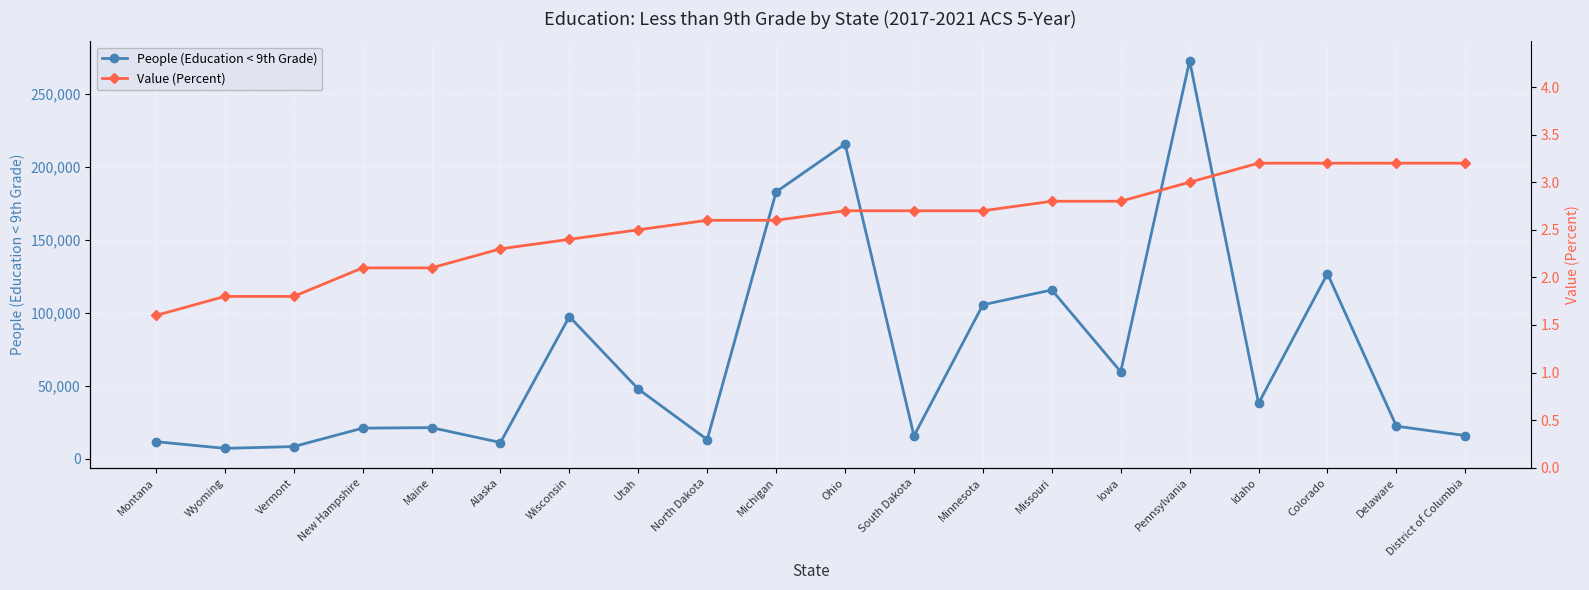

List the series in order of their overall mean, highest first.

People (Education < 9th Grade), Value (Percent)